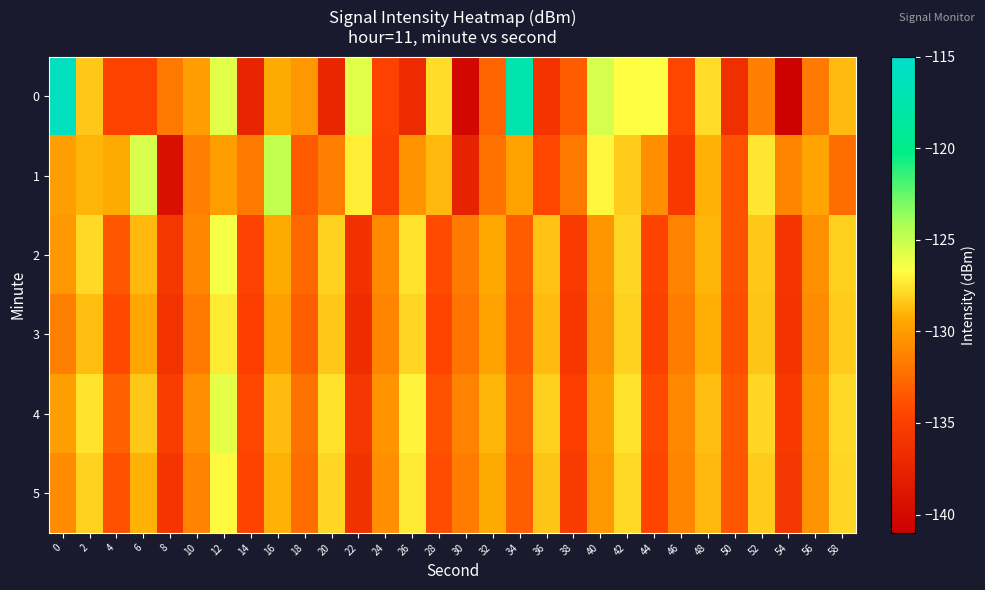

What is the total value across all series at 36?

-784.4